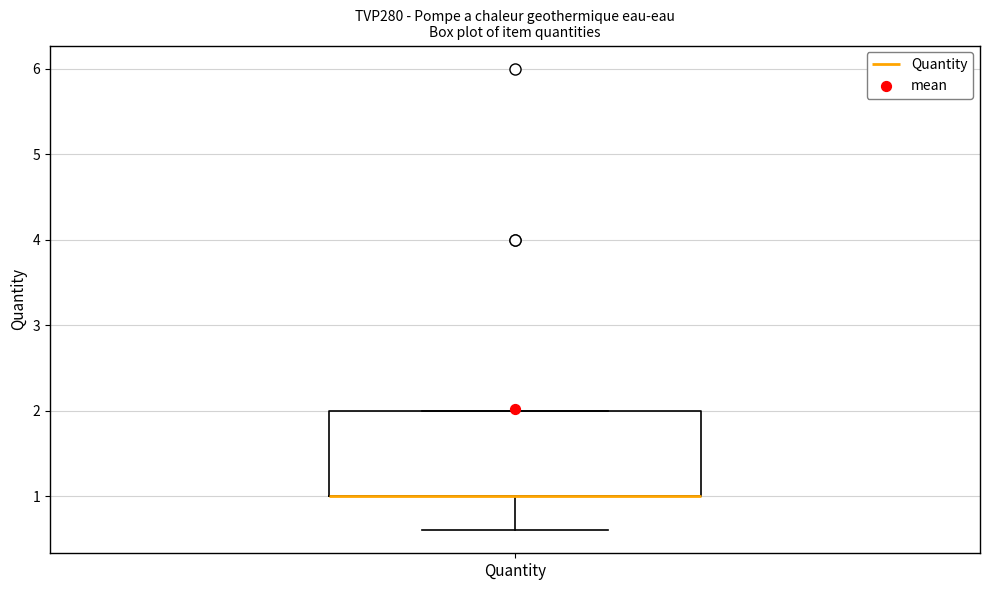

Read this box plot against the y-axis: the position of the median line, the range covered by the box, and the ends of both whiskers. The values are not printed on the chart, so give them approximately, as read against the axis.

median 1.0 (drawn on the box's lower edge), box 1.0 to 2.0, whiskers 0.6 to 2.0